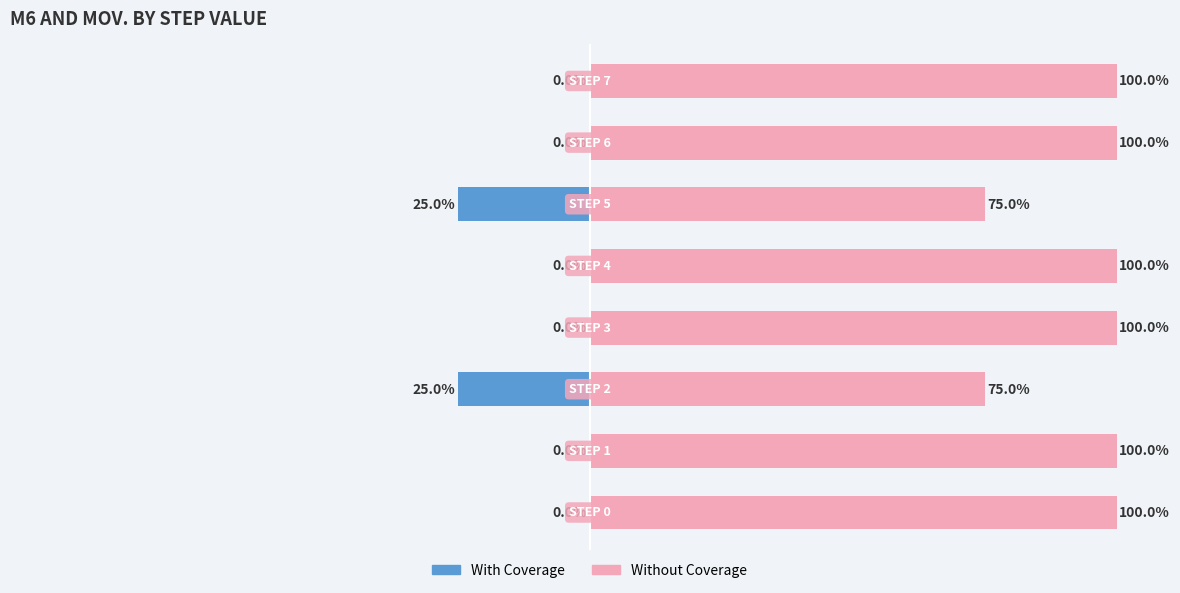

What is the smallest value displayed?

-25